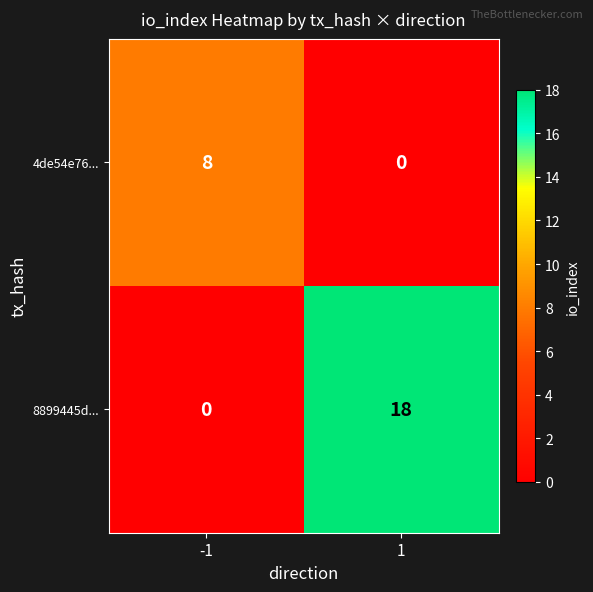

What is the difference between the maximum and minimum values in the 4de54e76... series?

8